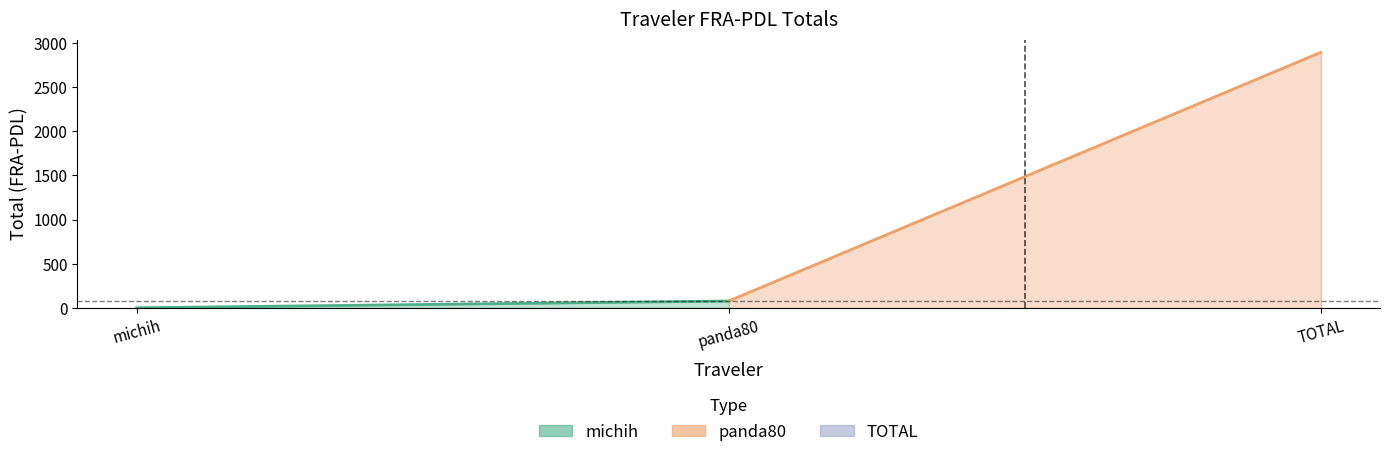

Which category has the lowest value across all series?

michih